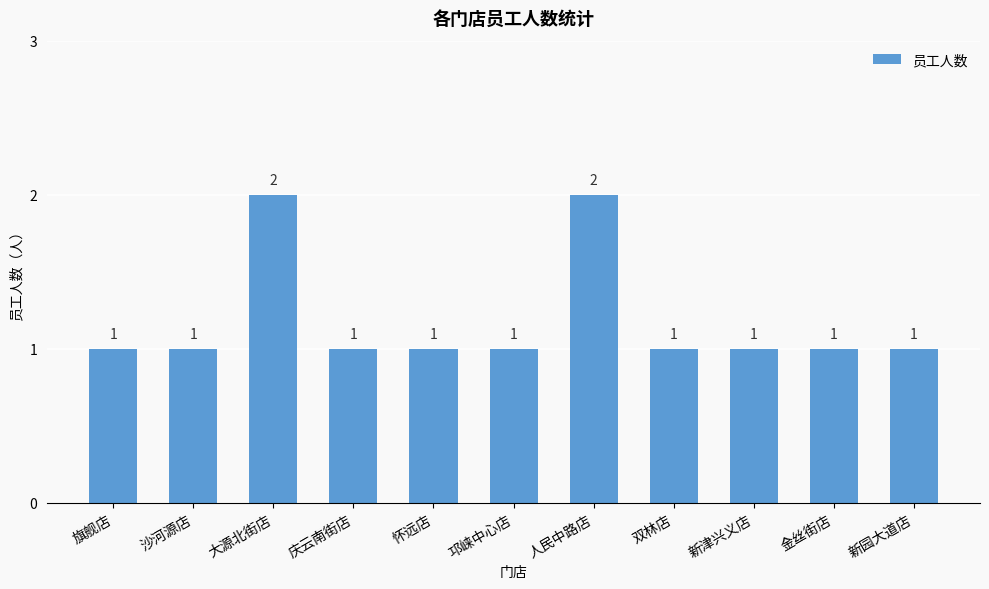

What is the difference between the values at 大源北街店 and 新园大道店?

1